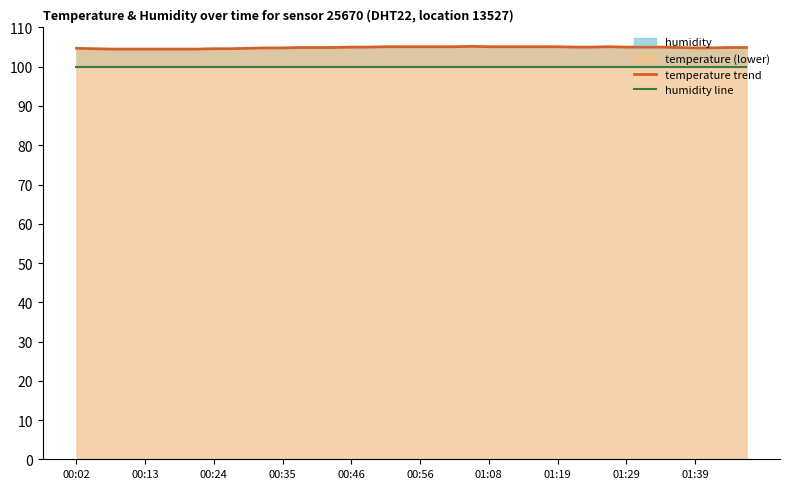

What is the total value across all series at 31?

205.0